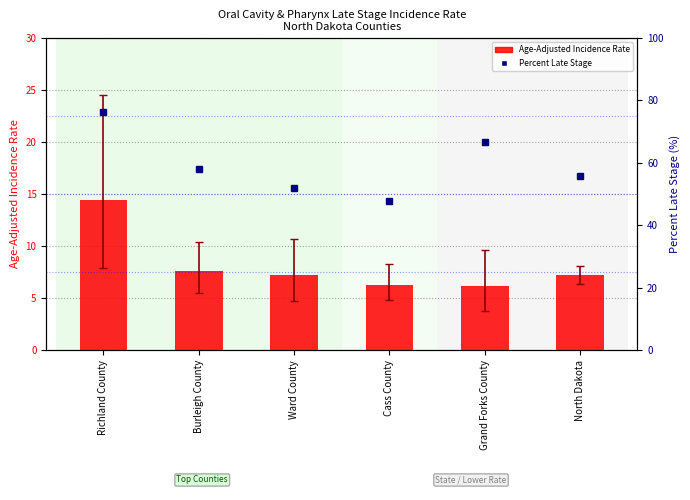

At Richland County, list the series in order from largest to smallest.

Percent Late Stage, Age-Adjusted Incidence Rate